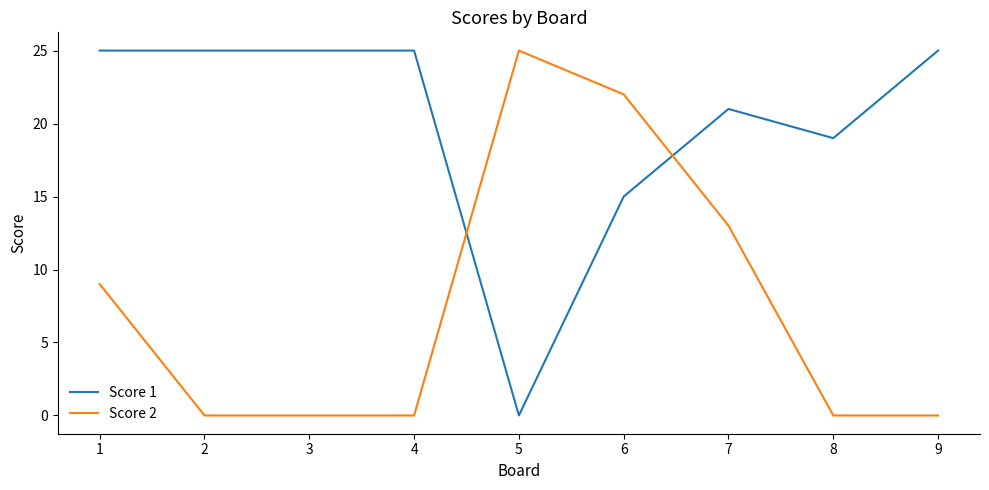

What is the spread (max minus min) of values at 6?

7